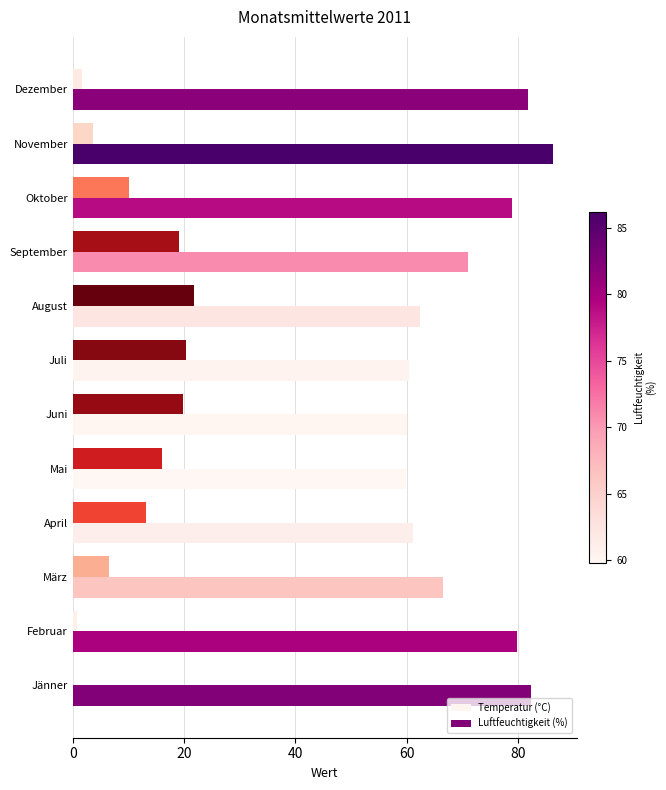

What is the sum of all Luftfeuchtigkeit (%) values?

849.8